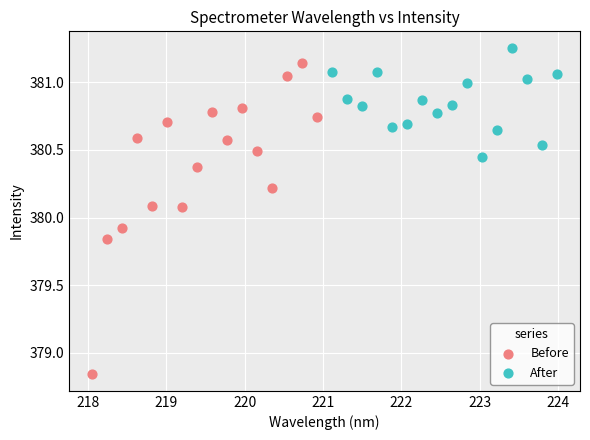

Which series reaches the minimum Y coordinate?

Before